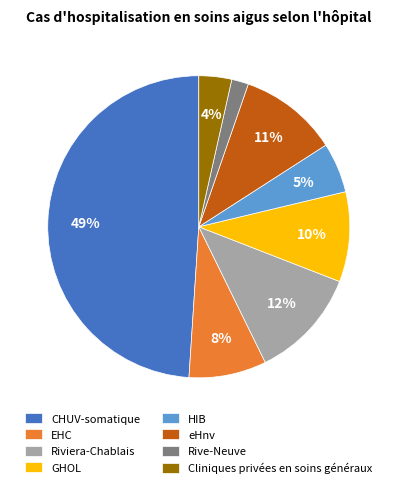

True or false: GHOL accounts for 10% of the total.

True